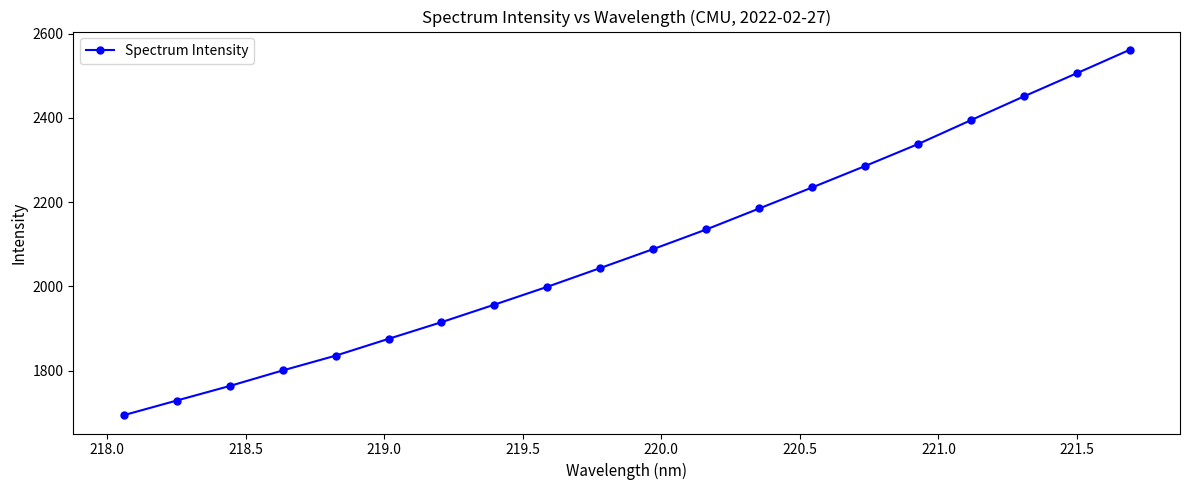

What is the average value?

2089.8